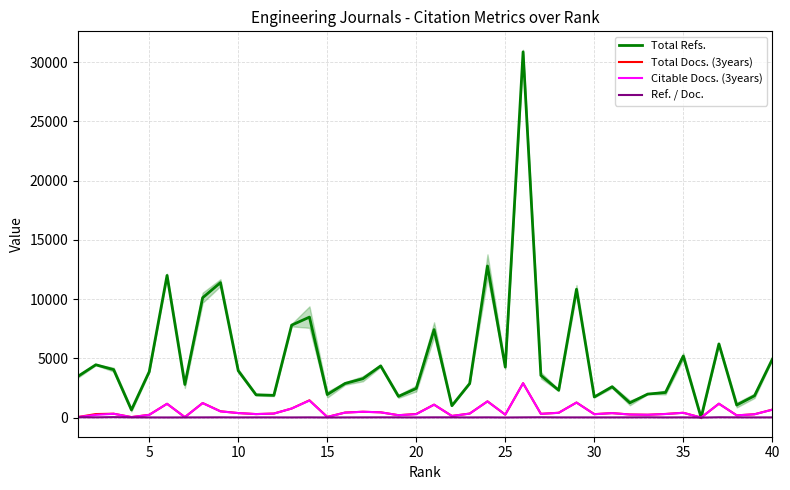

True or false: Citable Docs. (3years) has more than 1 points higher than both neighbors.

True